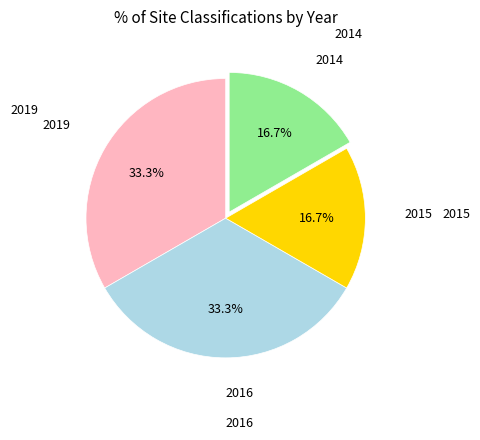

How many segments does this pie chart have?

4